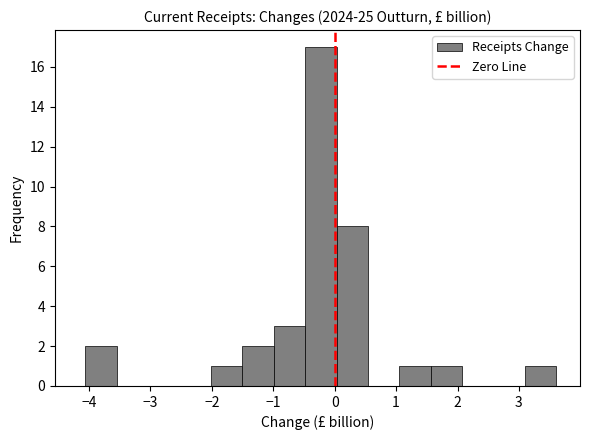

Reading left to right, list every bar in this chart as the range it spans on the x-axis followed by its height. Neither the bar edges nor the heights are printed on the chart, so give them approximately, as read against the axes.

-4.1 to -3.5: 2
-3.5 to -3.0: 0
-3.0 to -2.5: 0
-2.5 to -2.0: 0
-2.0 to -1.5: 1
-1.5 to -1.0: 2
-1.0 to -0.5: 3
-0.5 to 0.0: 17
0.0 to 0.5: 8
0.5 to 1.1: 0
1.1 to 1.6: 1
1.6 to 2.1: 1
2.1 to 2.6: 0
2.6 to 3.1: 0
3.1 to 3.6: 1